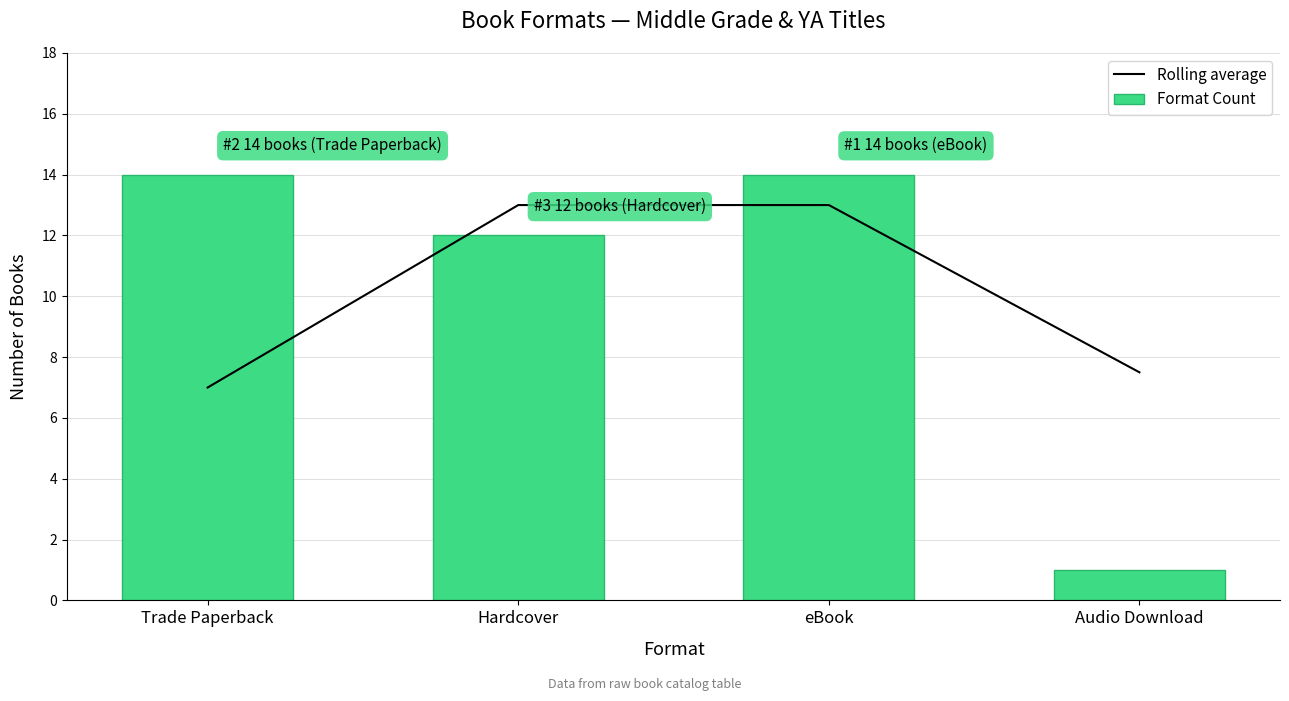

List the labels in order of Format Count value, smallest first.

Audio Download, Hardcover, Trade Paperback, eBook